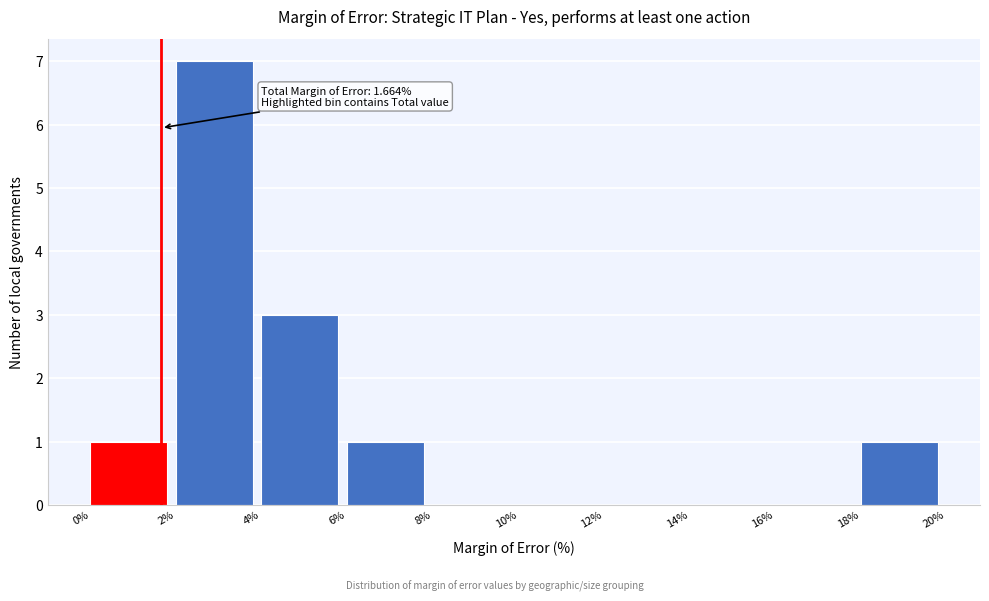

Which range on the x-axis has the tallest bar?

2% to 4%